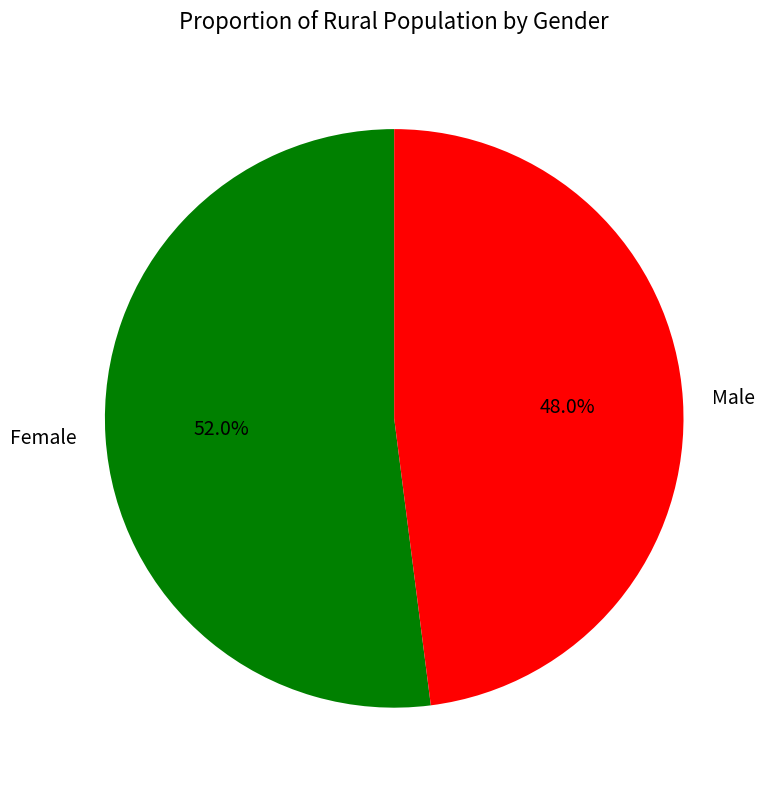

To the nearest percent, what is the average slice percentage?

50%